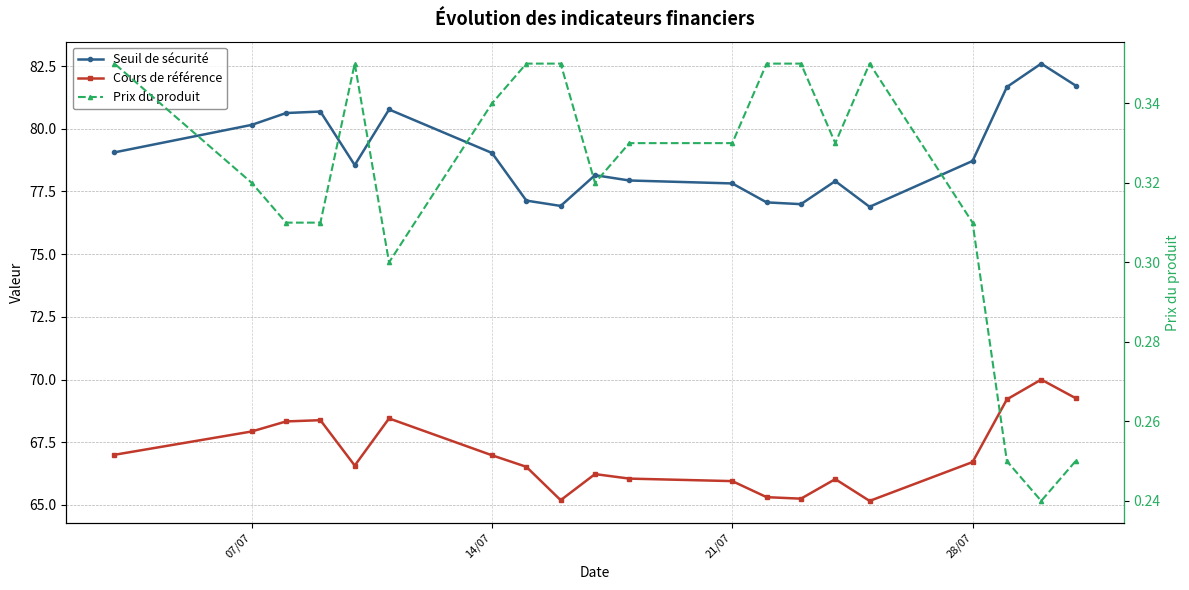

Rank the series by their maximum value, from highest to lowest.

Seuil de sécurité, Cours de référence, Prix du produit